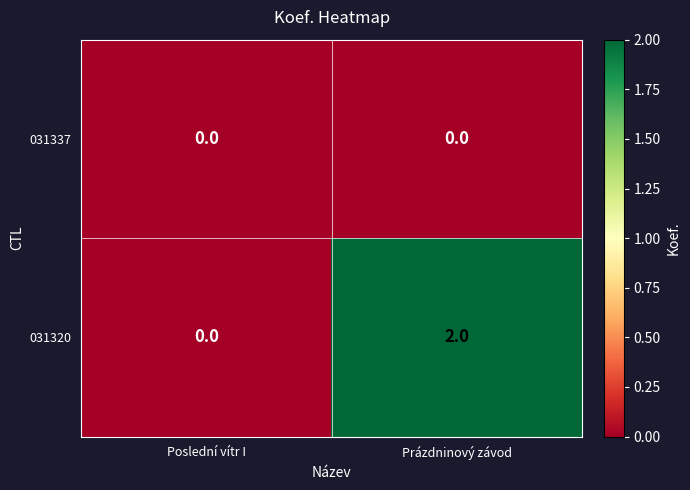

At how many categories does at least one series exceed 1?

1